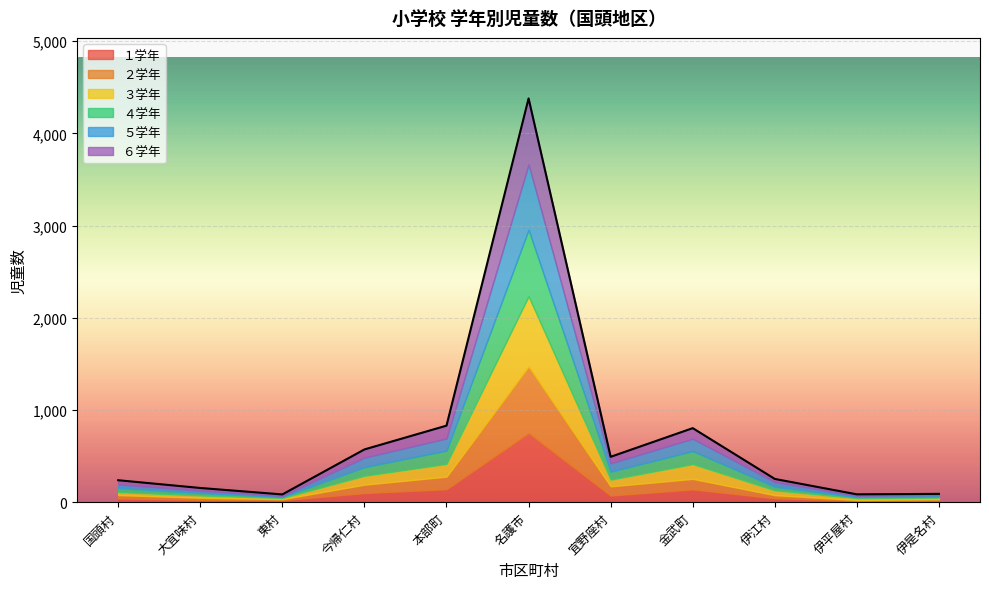

What is the total value across all series at 名護市?

4379